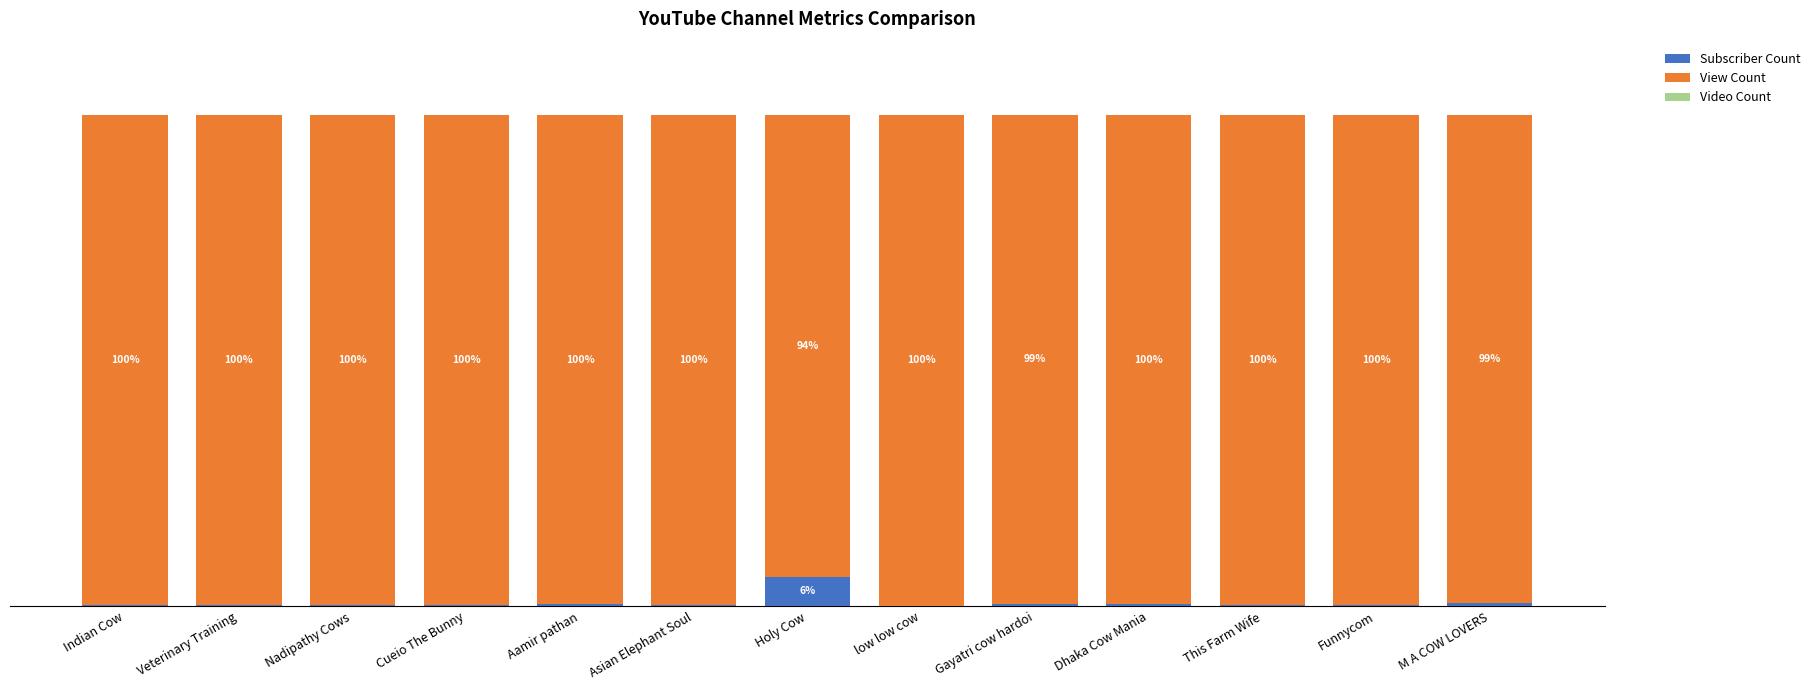

List the series in order of their peak value, highest first.

View Count, Subscriber Count, Video Count